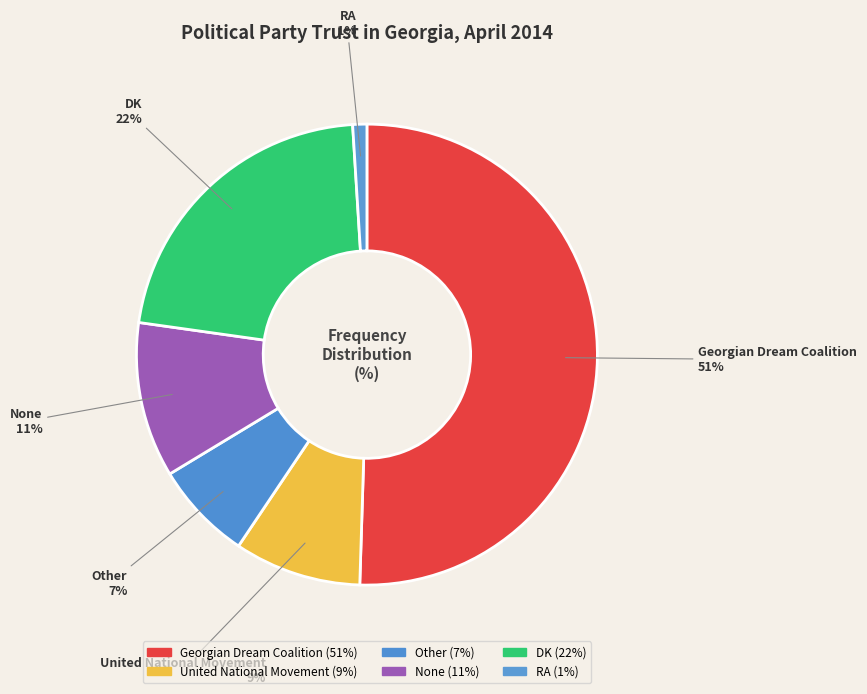

What is the majority slice?

Georgian Dream Coalition